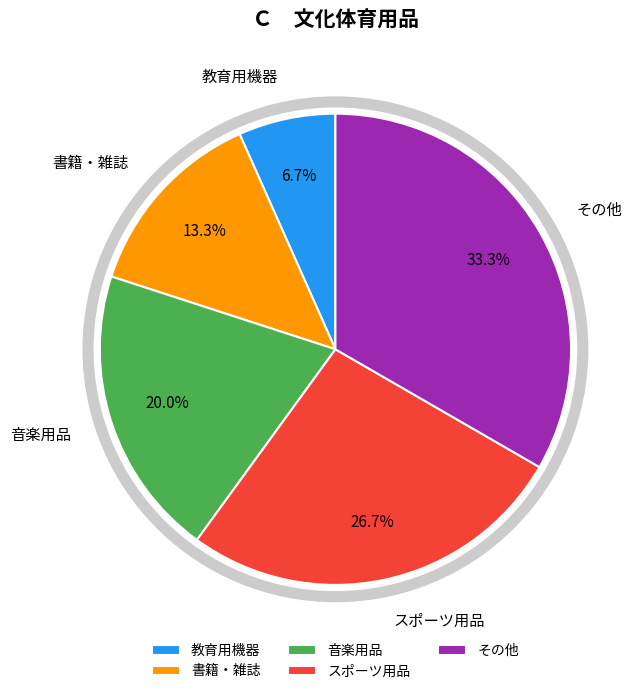

The 教育用機器 slice represents 19% of the pie. True or false?

False